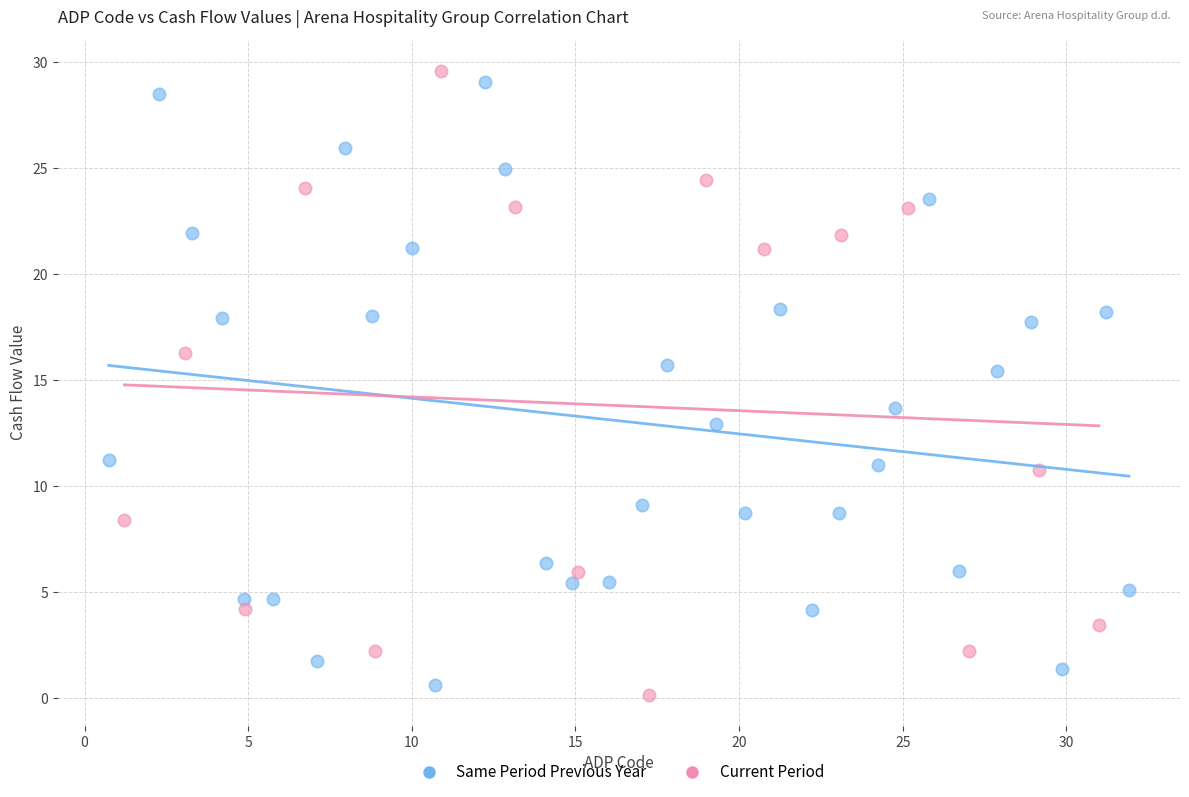

What are all the series names shown in the legend?

Same Period Previous Year, Current Period